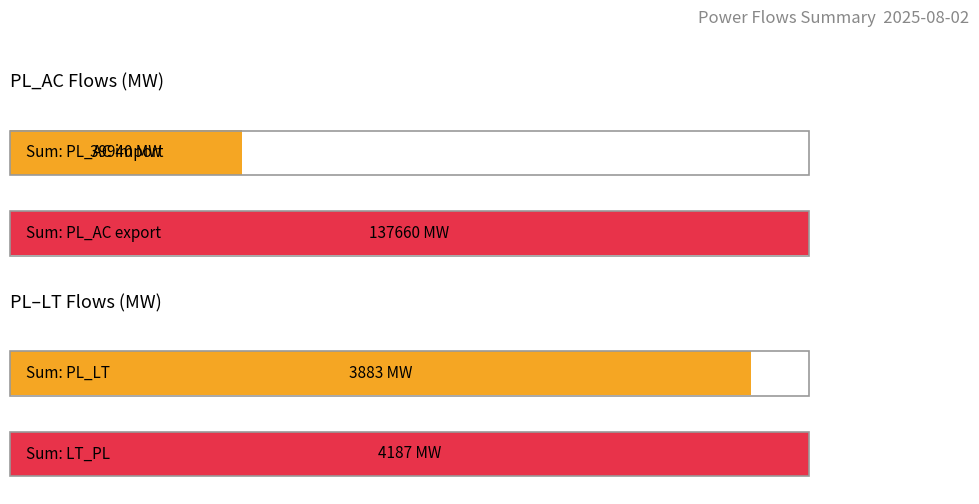

Which series has the largest range (max minus min)?

PL_AC export